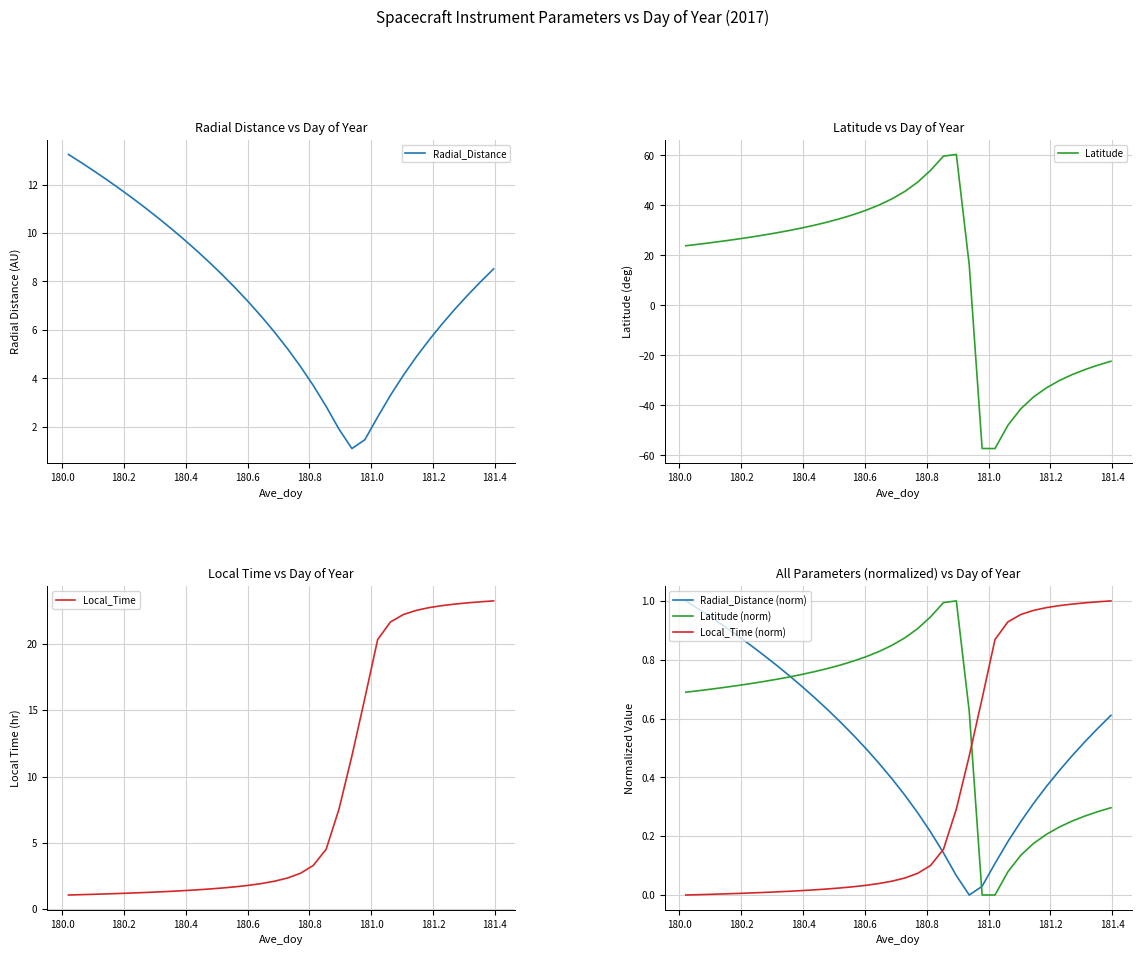

What is the lowest value of the Radial_Distance series?

1.1